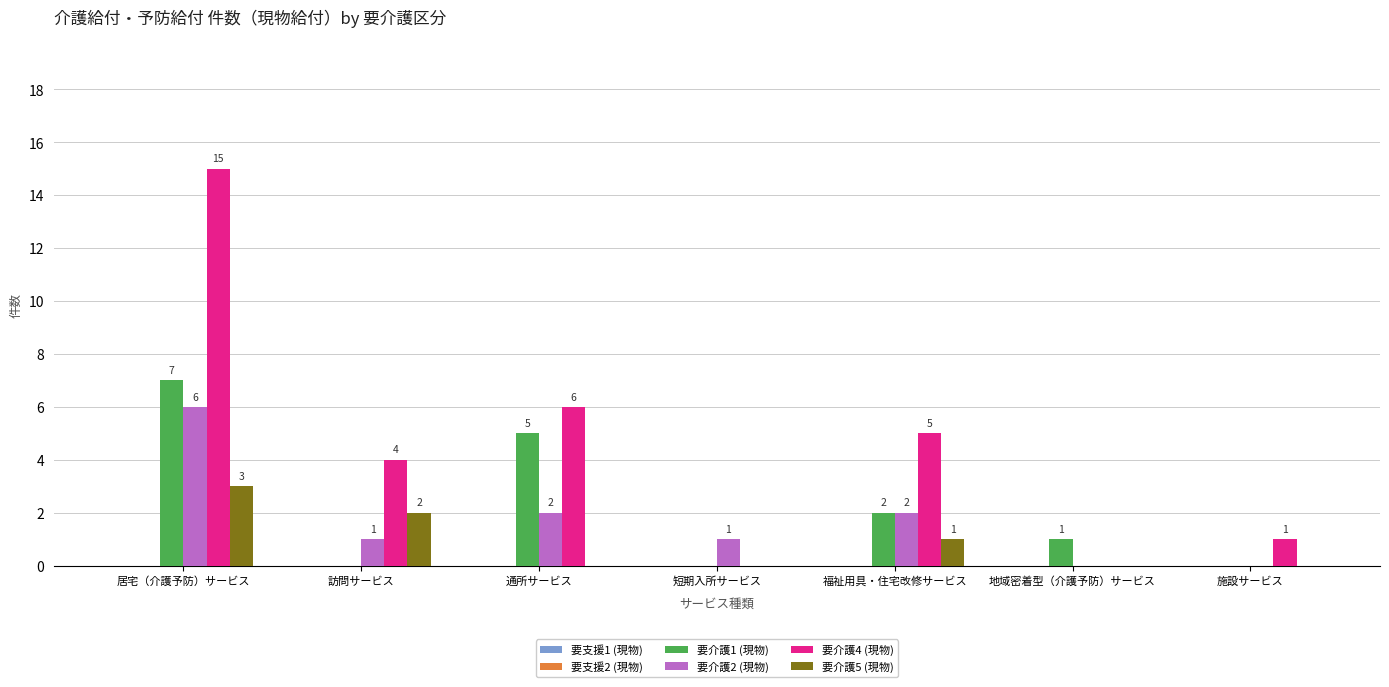

Which series has the largest total across all categories?

要介護4 (現物)